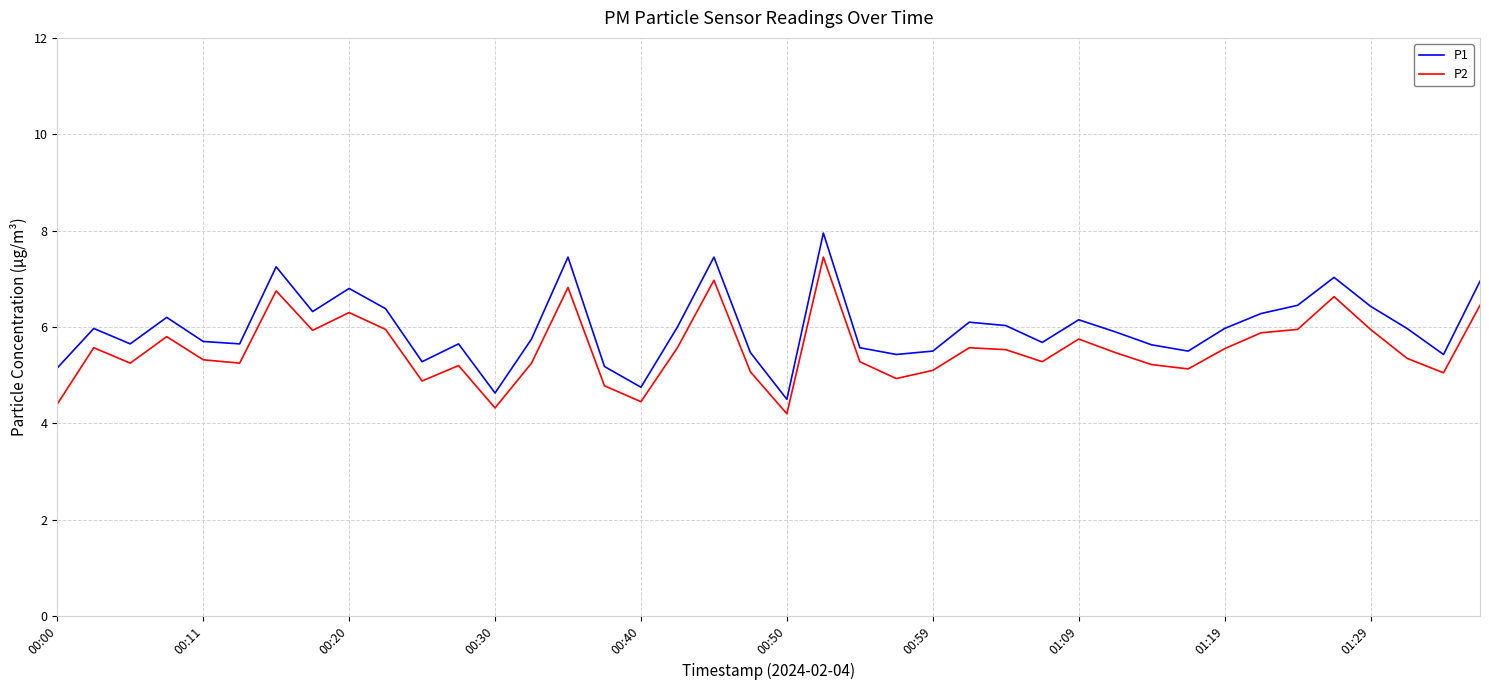

Rank the series by their average value, from lowest to highest.

P2, P1